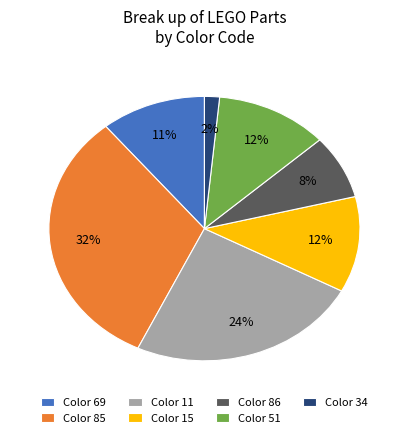

Is the sum of Color 34 and Color 85 greater than half?

No